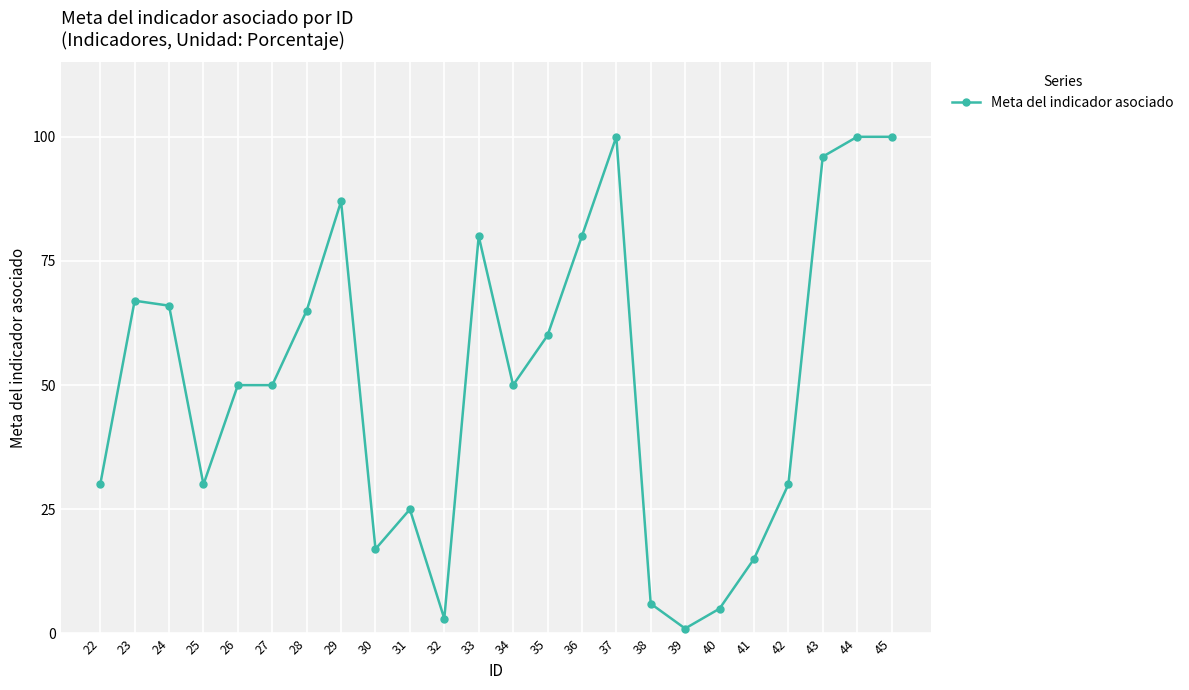

Reading left to right, what are all the values shown in this chart?

30	67	66	30	50	50	65	87	17	25	3	80	50	60	80	100	6	1	5	15	30	96	100	100